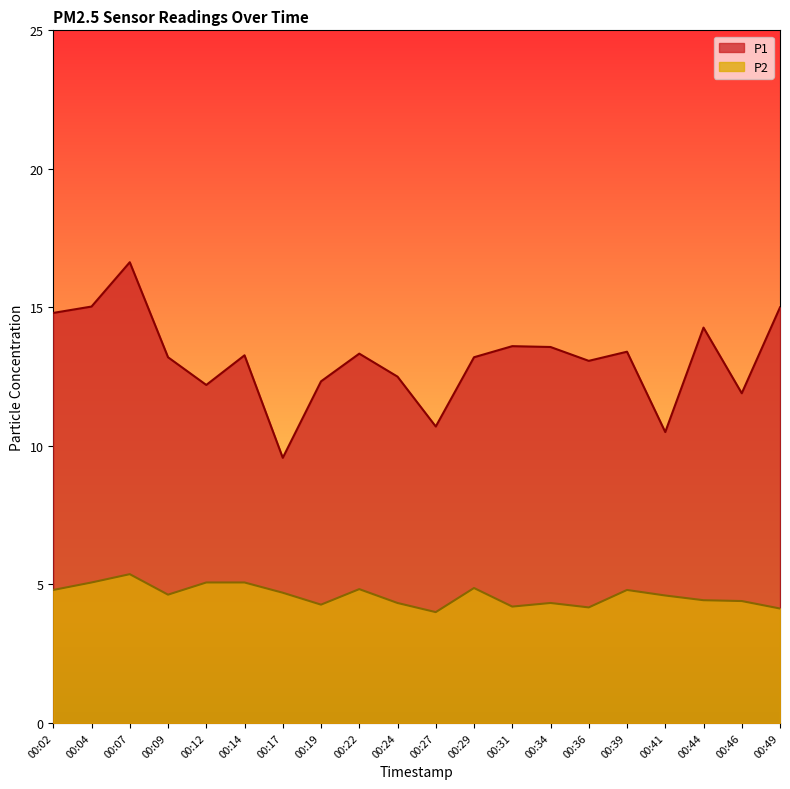

What is the total value across all series at 00:09?

17.8